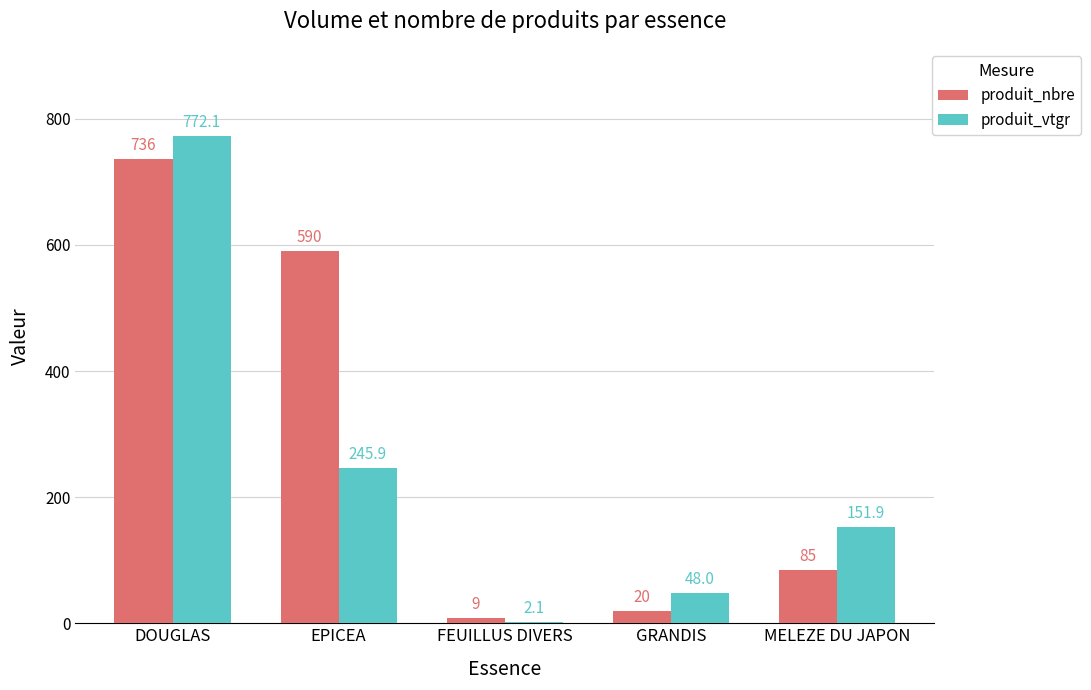

At which label is produit_vtgr closest to 387?

EPICEA